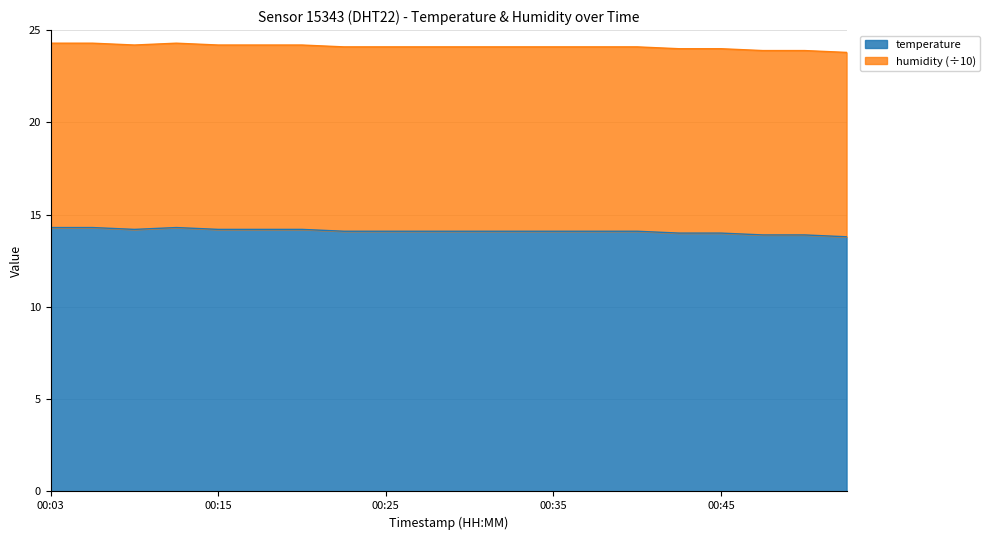

Is it true that the value at 00:42 is 24.0?

True